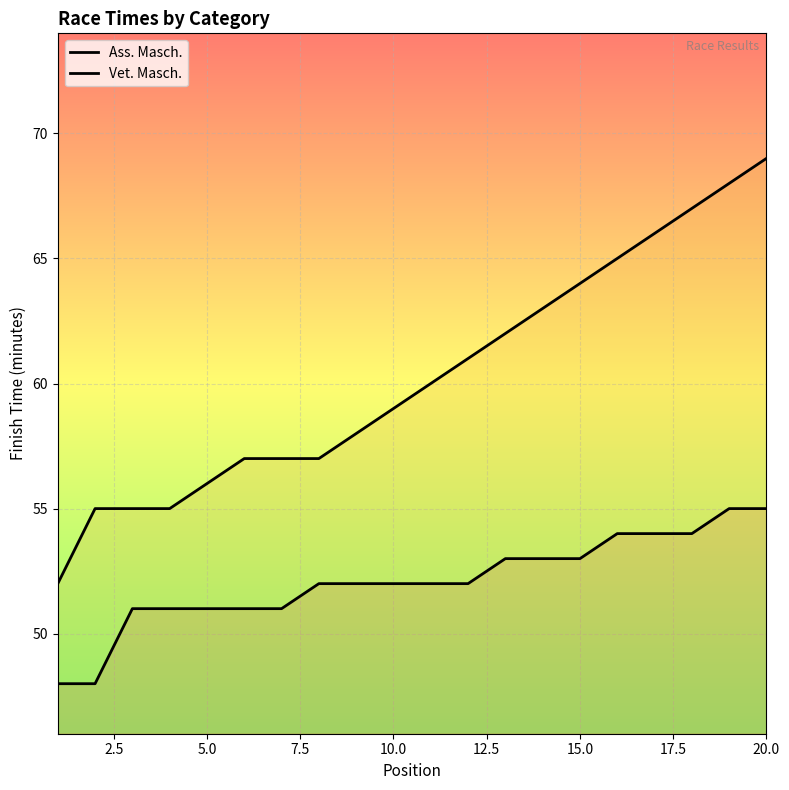

What is the value of the Vet. Masch. point at the 7th from the left?

57